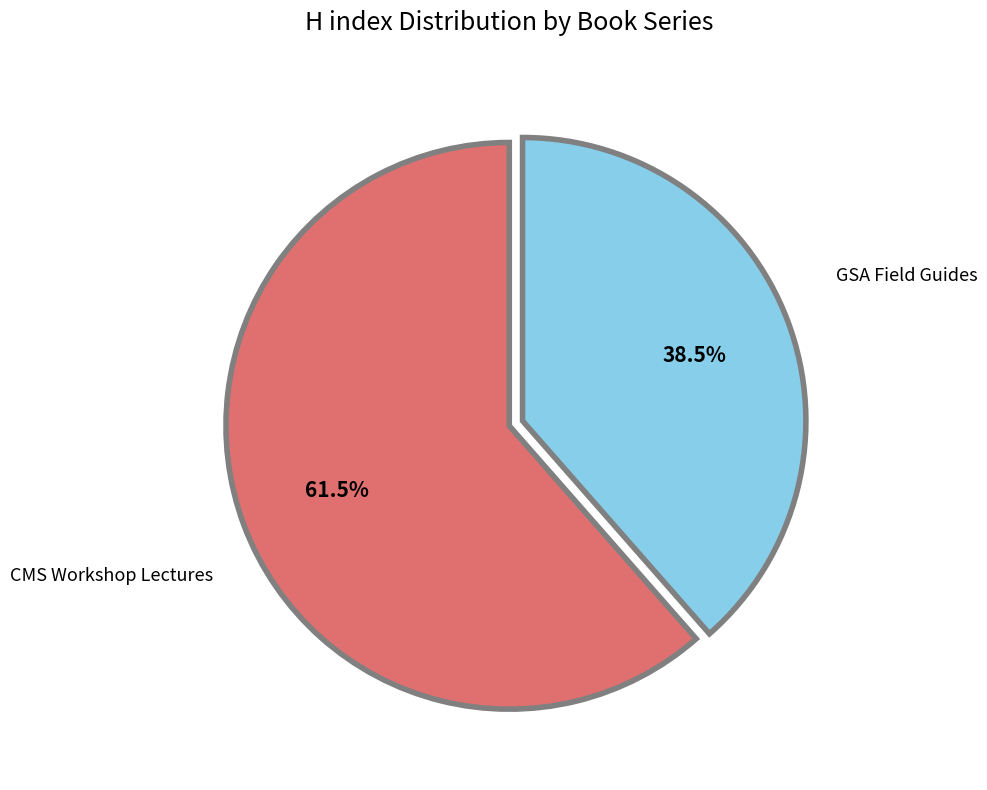

Between GSA Field Guides and CMS Workshop Lectures, which is larger?

CMS Workshop Lectures